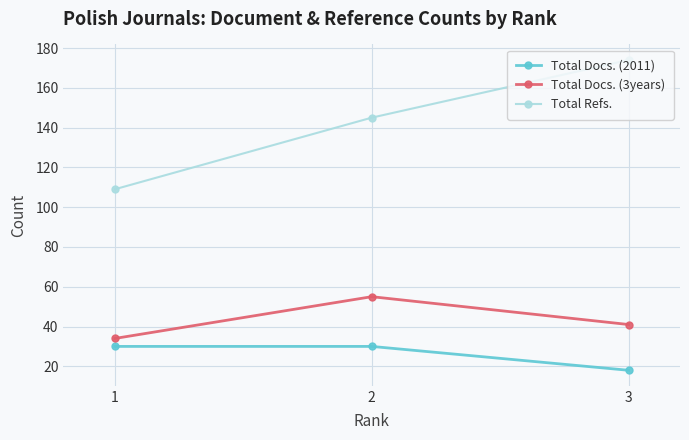

What is the spread (max minus min) of values at 1?

79